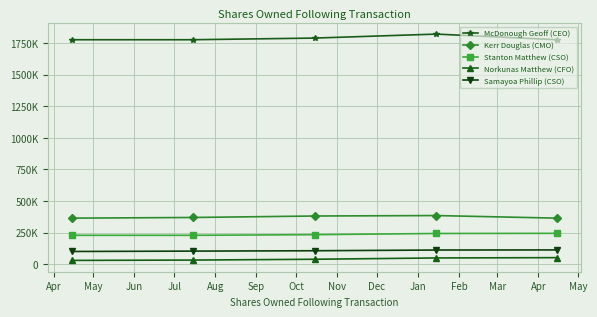

Which series has the widest spread of values?

McDonough Geoff (CEO)